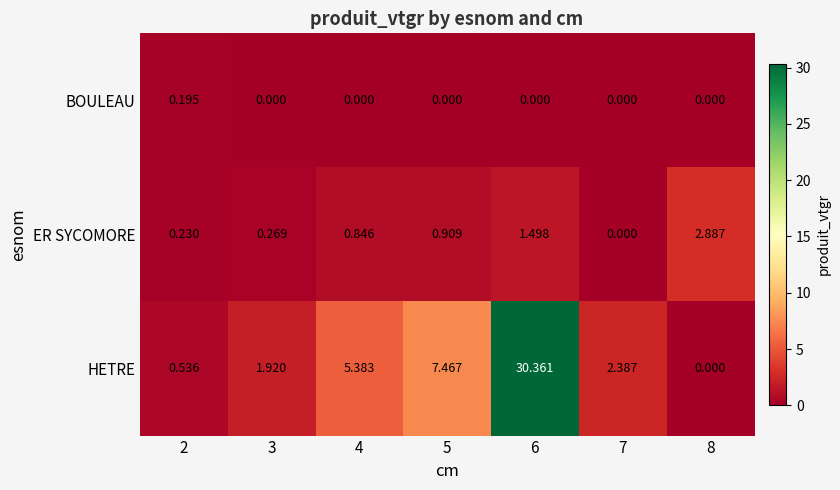

List the series in order of their peak value, lowest first.

BOULEAU, ER SYCOMORE, HETRE